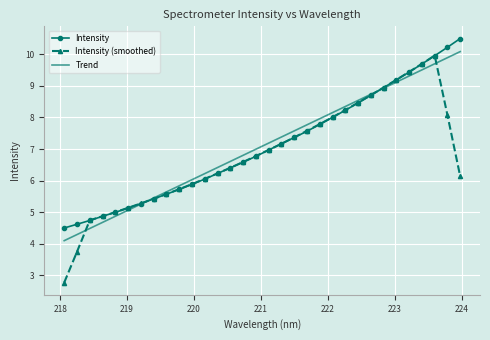

What is the maximum value shown in the chart?

10.5